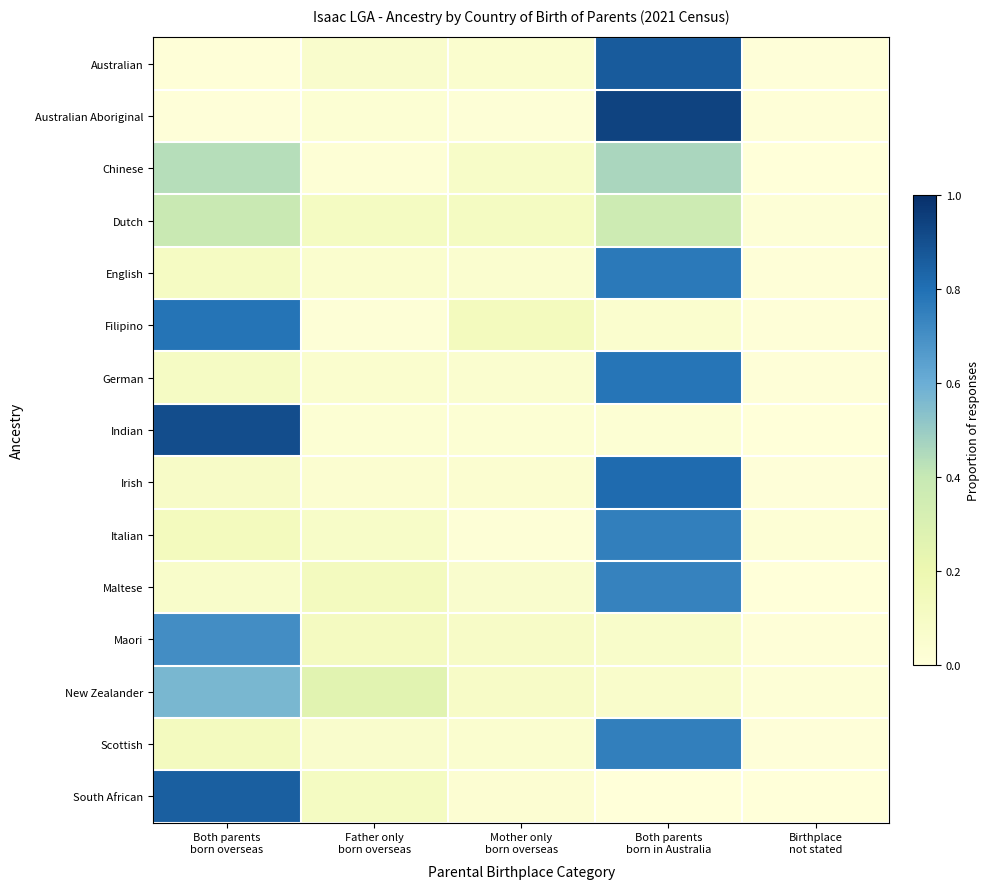

Reading left to right, transcribe all the data shown in this chart.

Australian: Both parents
born overseas=0.0	Father only
born overseas=0.1	Mother only
born overseas=0.1	Both parents
born in Australia=0.9	Birthplace
not stated=0.0
Australian Aboriginal: Both parents
born overseas=0.0	Father only
born overseas=0.0	Mother only
born overseas=0.0	Both parents
born in Australia=0.9	Birthplace
not stated=0.0
Chinese: Both parents
born overseas=0.4	Father only
born overseas=0.0	Mother only
born overseas=0.1	Both parents
born in Australia=0.5	Birthplace
not stated=0.0
Dutch: Both parents
born overseas=0.4	Father only
born overseas=0.1	Mother only
born overseas=0.1	Both parents
born in Australia=0.4	Birthplace
not stated=0.0
English: Both parents
born overseas=0.1	Father only
born overseas=0.1	Mother only
born overseas=0.1	Both parents
born in Australia=0.8	Birthplace
not stated=0.0
Filipino: Both parents
born overseas=0.8	Father only
born overseas=0.0	Mother only
born overseas=0.1	Both parents
born in Australia=0.1	Birthplace
not stated=0.0
German: Both parents
born overseas=0.1	Father only
born overseas=0.1	Mother only
born overseas=0.0	Both parents
born in Australia=0.8	Birthplace
not stated=0.0
Indian: Both parents
born overseas=0.9	Father only
born overseas=0.0	Mother only
born overseas=0.0	Both parents
born in Australia=0.0	Birthplace
not stated=0.0
Irish: Both parents
born overseas=0.1	Father only
born overseas=0.0	Mother only
born overseas=0.0	Both parents
born in Australia=0.8	Birthplace
not stated=0.0
Italian: Both parents
born overseas=0.1	Father only
born overseas=0.1	Mother only
born overseas=0.0	Both parents
born in Australia=0.8	Birthplace
not stated=0.0
Maltese: Both parents
born overseas=0.1	Father only
born overseas=0.1	Mother only
born overseas=0.1	Both parents
born in Australia=0.7	Birthplace
not stated=0.0
Maori: Both parents
born overseas=0.7	Father only
born overseas=0.1	Mother only
born overseas=0.1	Both parents
born in Australia=0.1	Birthplace
not stated=0.0
New Zealander: Both parents
born overseas=0.6	Father only
born overseas=0.3	Mother only
born overseas=0.1	Both parents
born in Australia=0.1	Birthplace
not stated=0.0
Scottish: Both parents
born overseas=0.1	Father only
born overseas=0.1	Mother only
born overseas=0.0	Both parents
born in Australia=0.8	Birthplace
not stated=0.0
South African: Both parents
born overseas=0.9	Father only
born overseas=0.1	Mother only
born overseas=0.0	Both parents
born in Australia=0.0	Birthplace
not stated=0.0